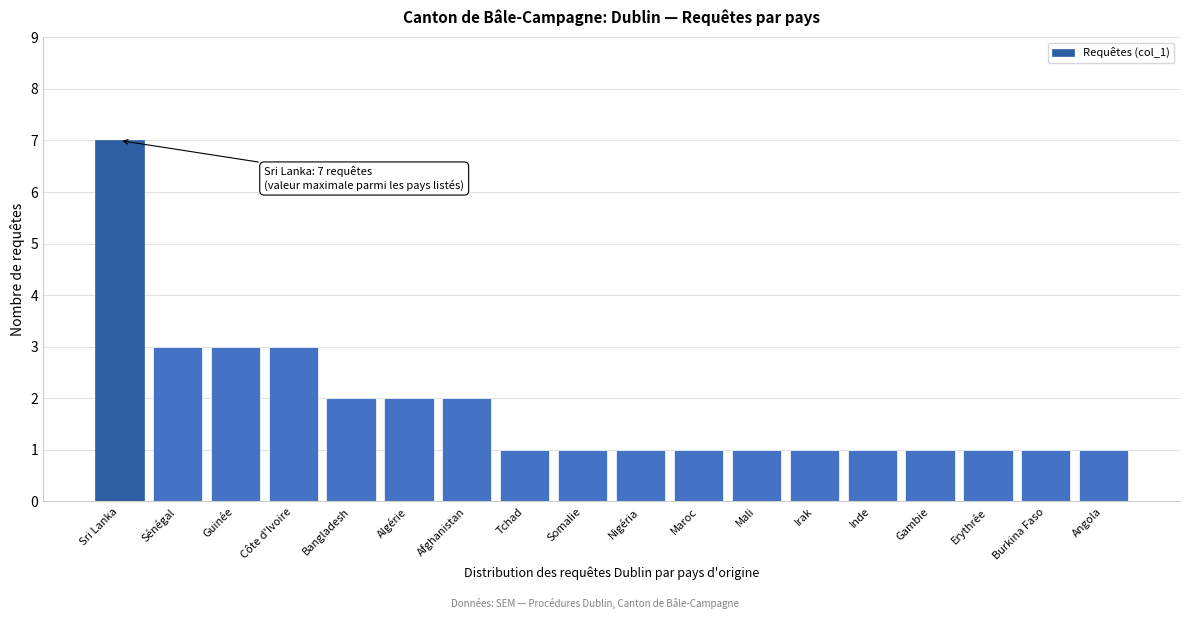

Reading left to right, list all the values displayed in this chart.

Sri Lanka=7	Sénégal=3	Guinée=3	Côte d'Ivoire=3	Bangladesh=2	Algérie=2	Afghanistan=2	Tchad=1	Somalie=1	Nigéria=1	Maroc=1	Mali=1	Irak=1	Inde=1	Gambie=1	Erythrée=1	Burkina Faso=1	Angola=1